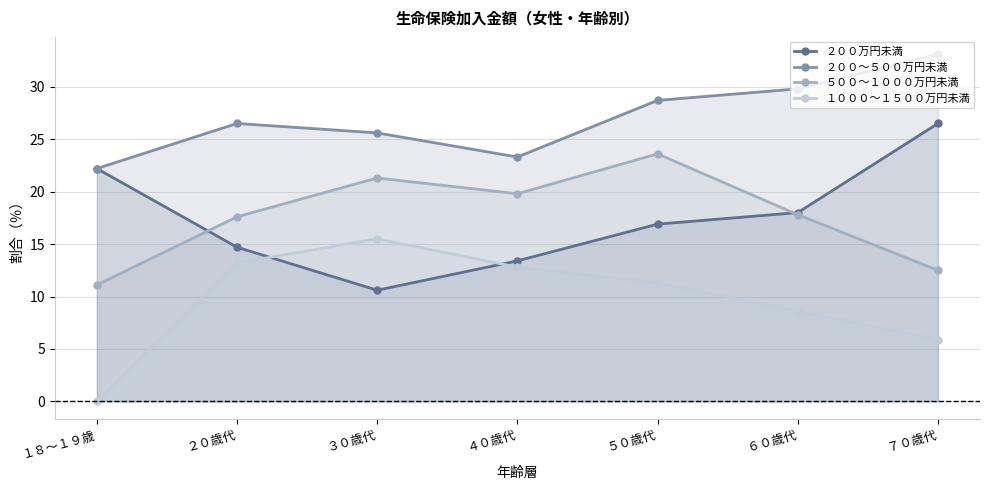

What is the highest value of the ５００～１０００万円未満 series?

23.6